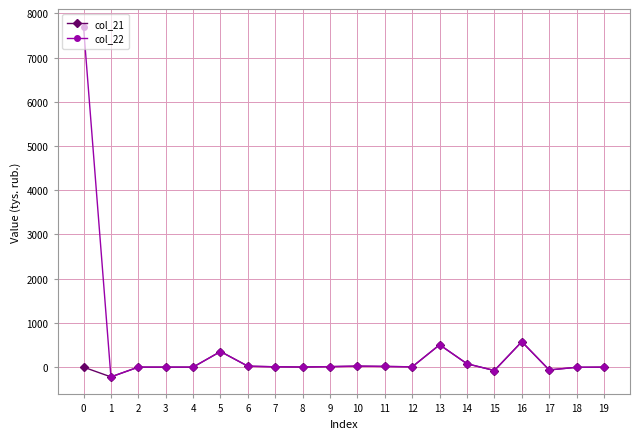

The col_21 series shows 75.4 at 14. True or false?

True